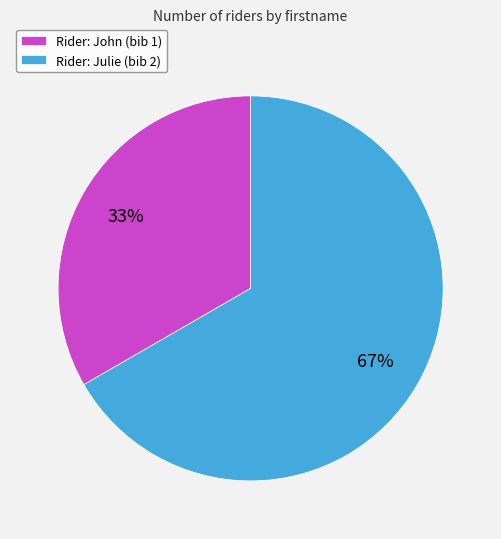

Which has a higher value, Rider: Julie (bib 2) or Rider: John (bib 1)?

Rider: Julie (bib 2)